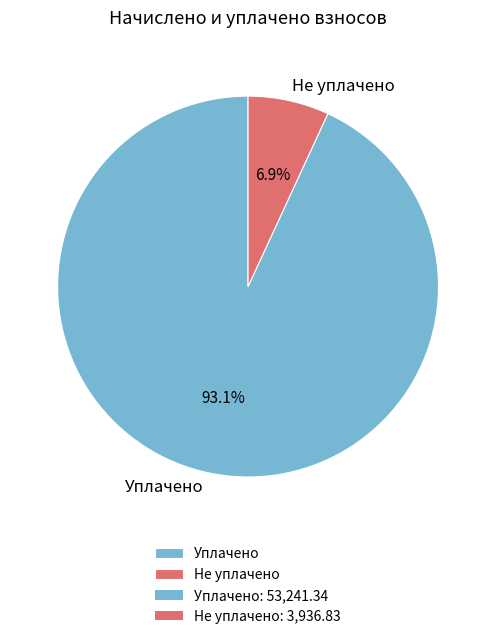

Is the sum of Уплачено and Не уплачено greater than half?

Yes